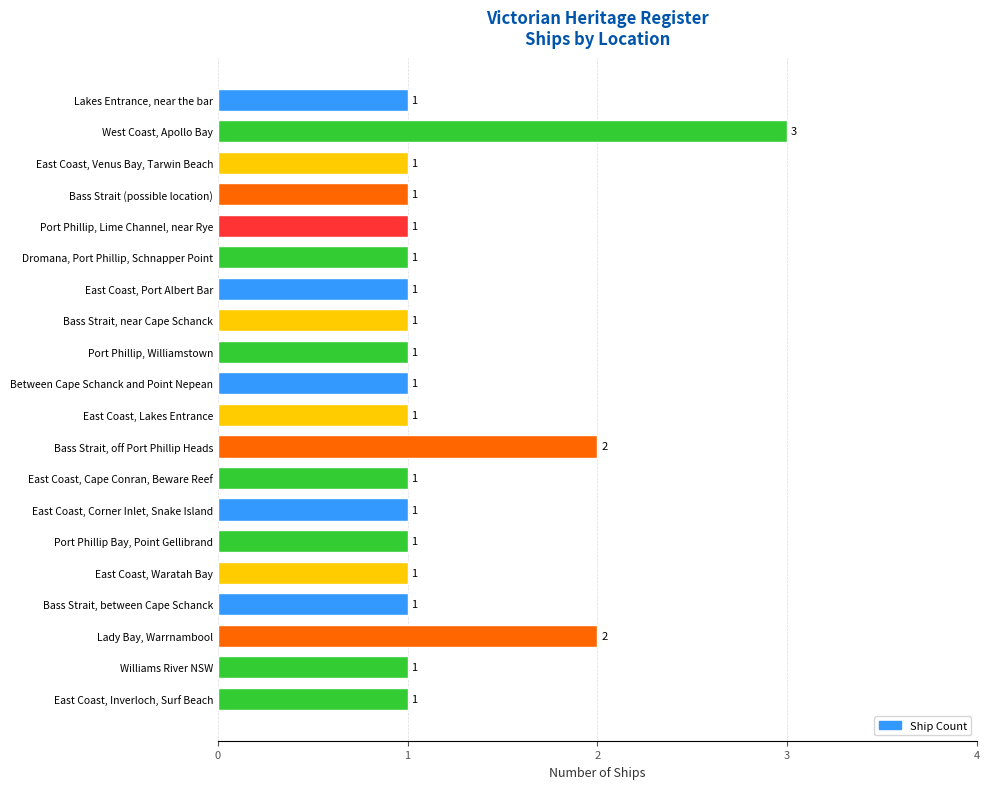

Reading bottom to top, extract all data points from this chart.

1	1	2	1	1	1	1	1	2	1	1	1	1	1	1	1	1	1	3	1